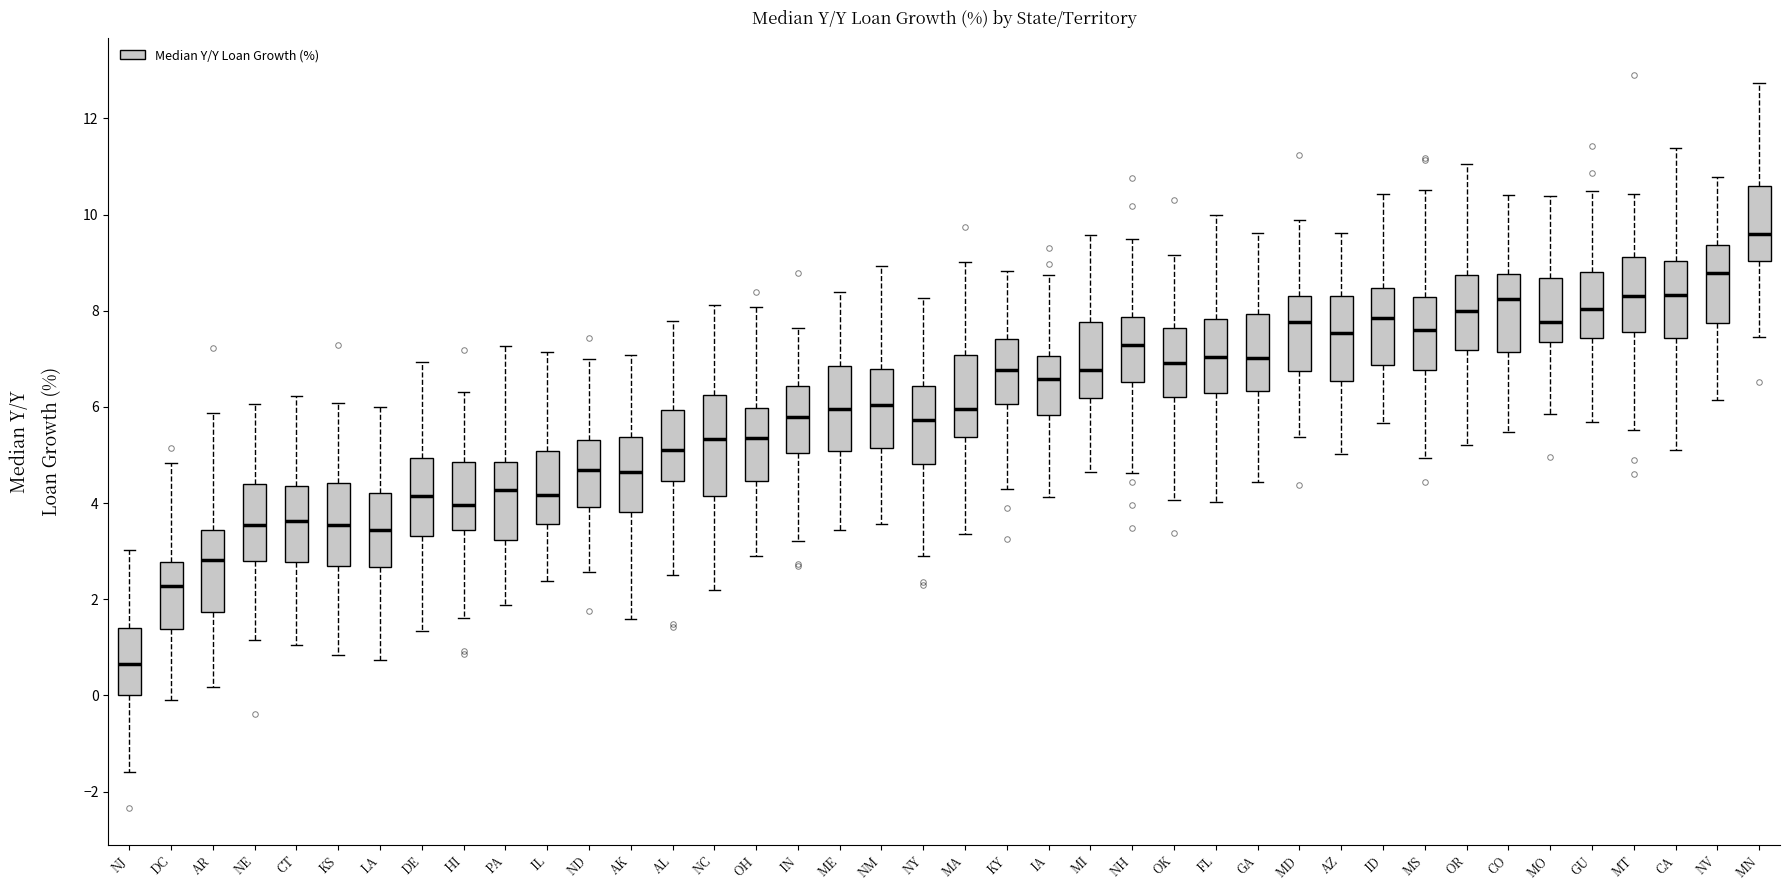

Where does the lower whisker of the box for MS end on the y-axis? The values are not printed on the chart, so give them approximately, as read against the axis.

5.0